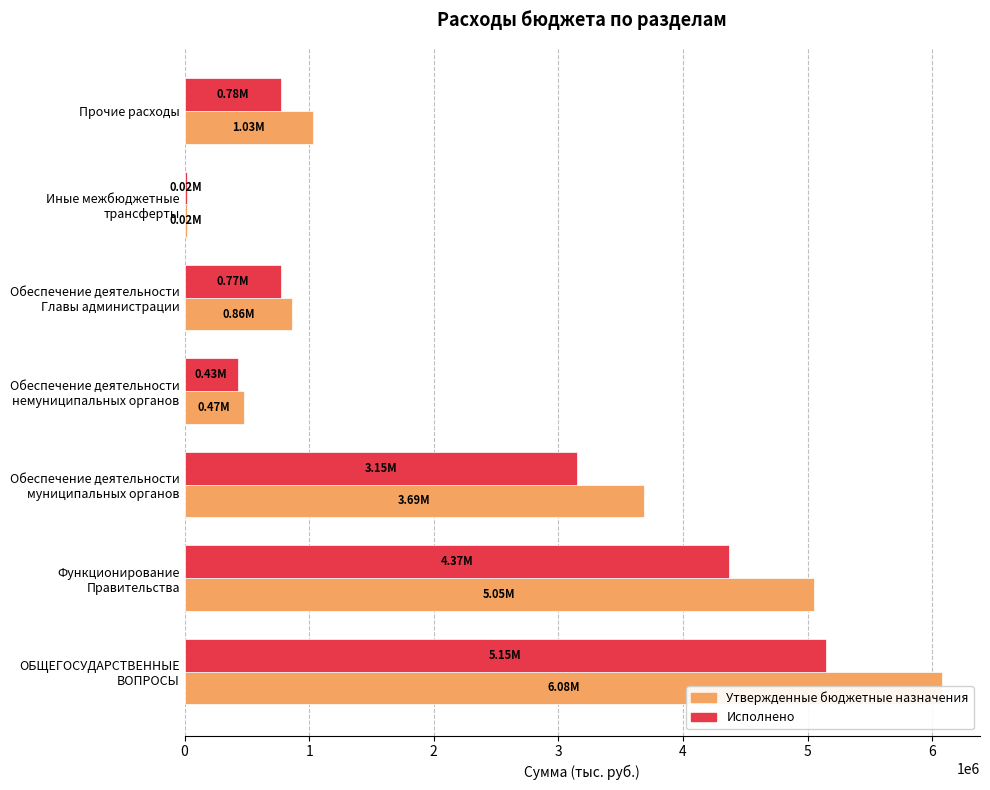

What are all the series names shown in the legend?

Утвержденные бюджетные назначения, Исполнено